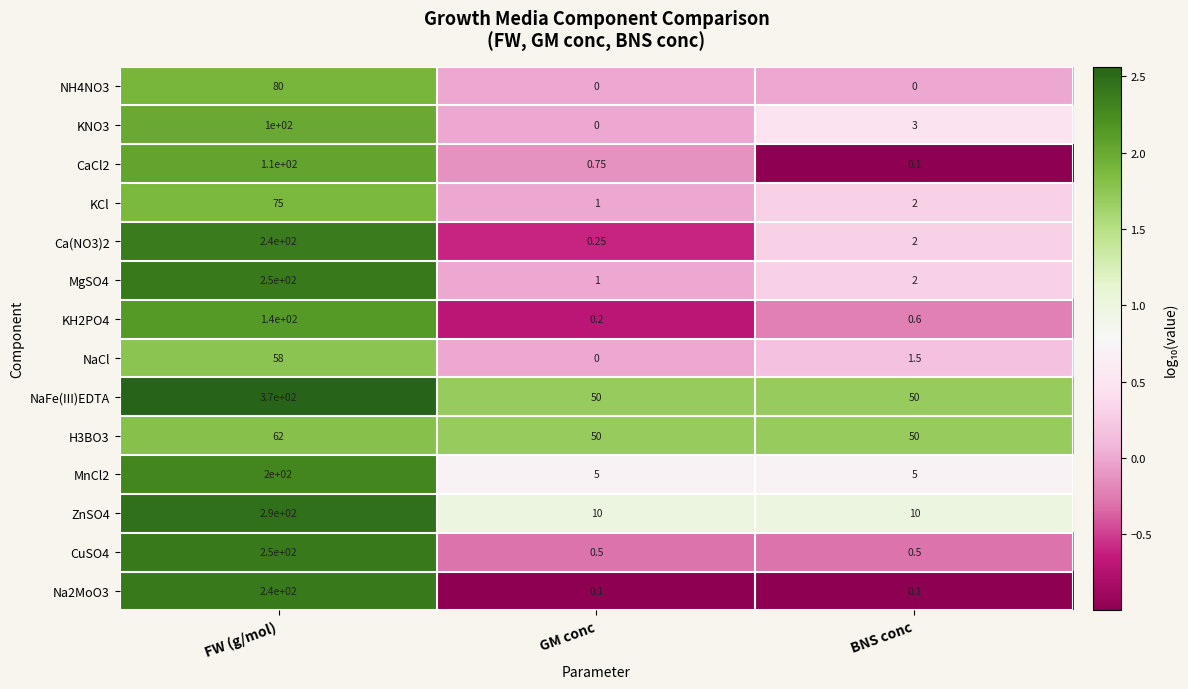

Which series has the largest range (max minus min)?

NaFe(III)EDTA